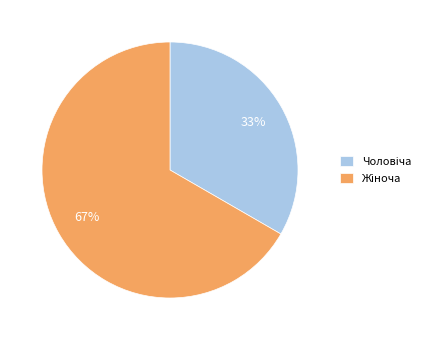

To the nearest percent, what is the average slice percentage?

50%